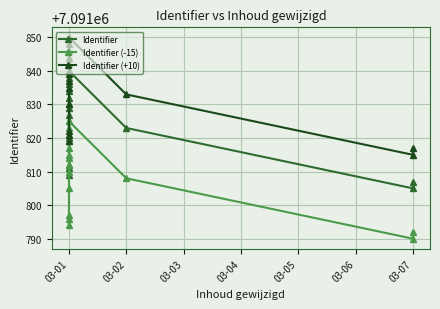

Rank the series by their average value, from lowest to highest.

Identifier (-15), Identifier, Identifier (+10)